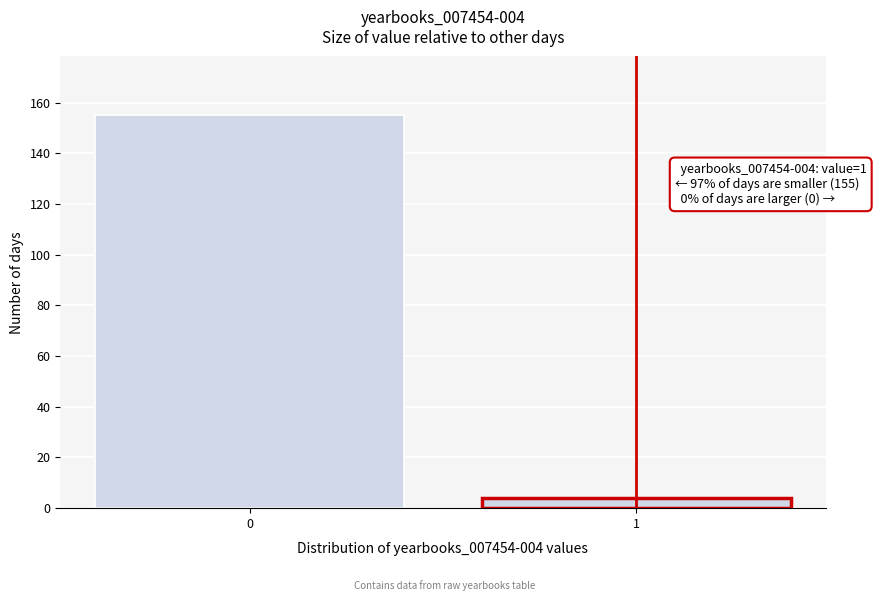

Reading left to right, list all the values displayed in this chart.

0=155	1=4